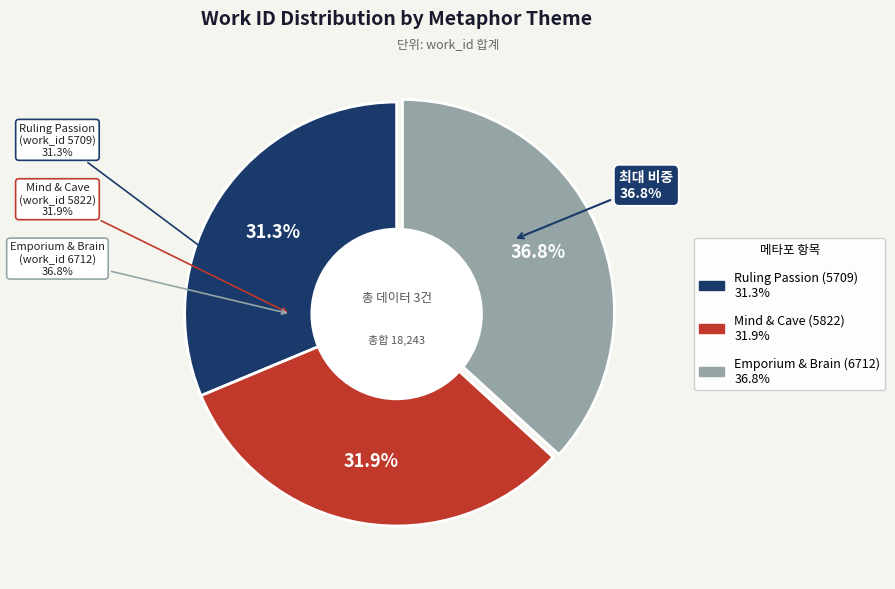

How many segments does this pie chart have?

3